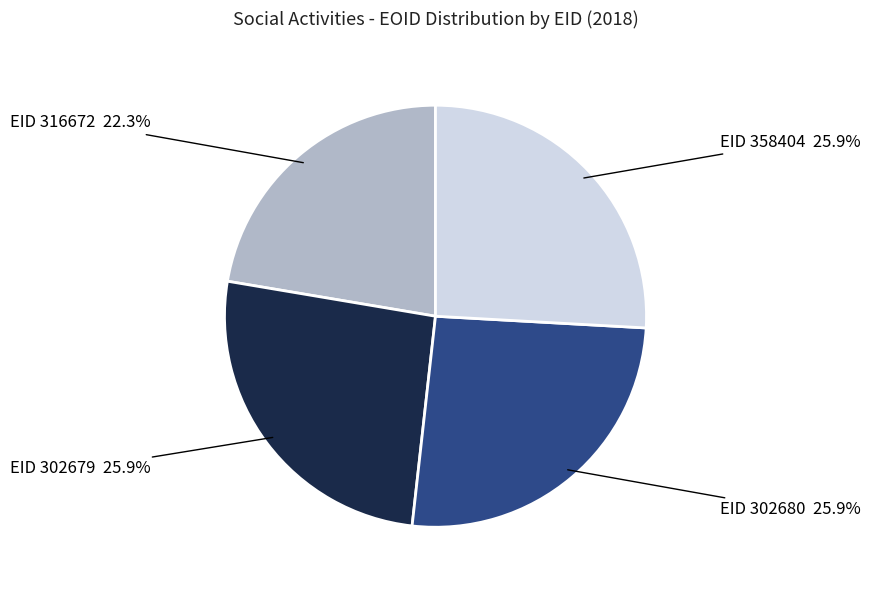

Does any single category account for the majority?

No